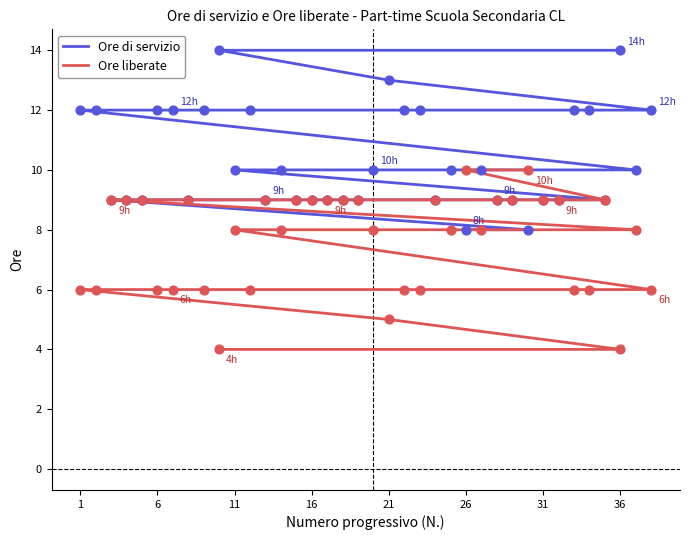

At which category is the sum across all series the highest?

36